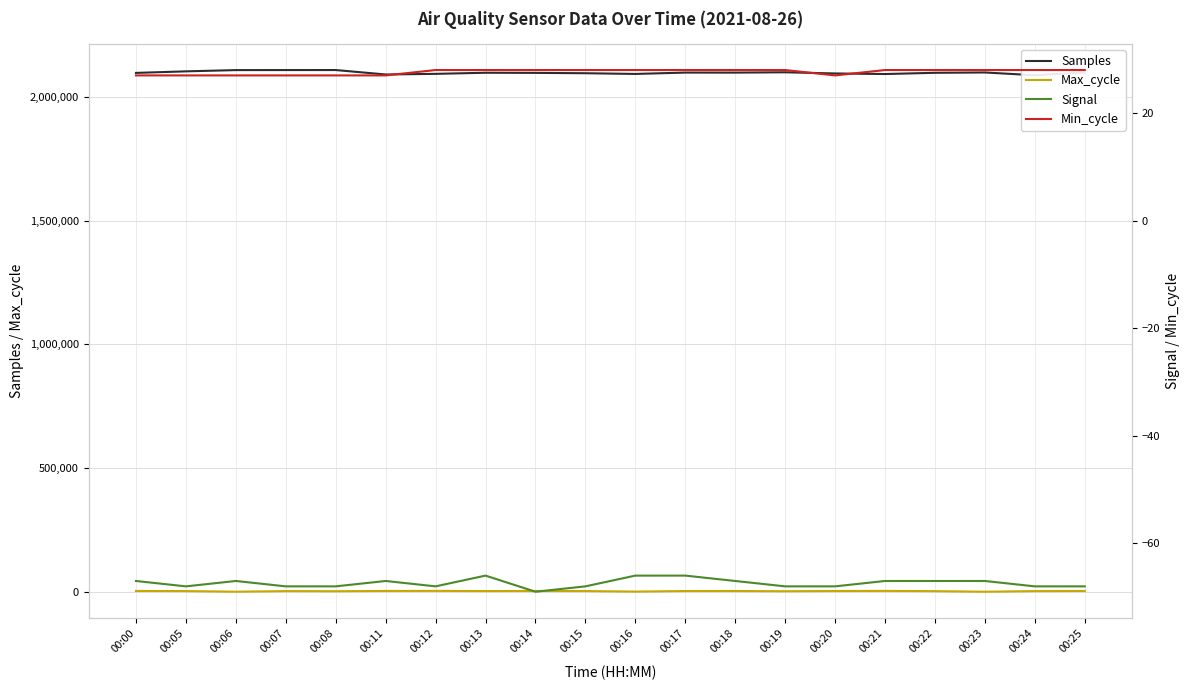

What is the sum of all Signal values?

-1348